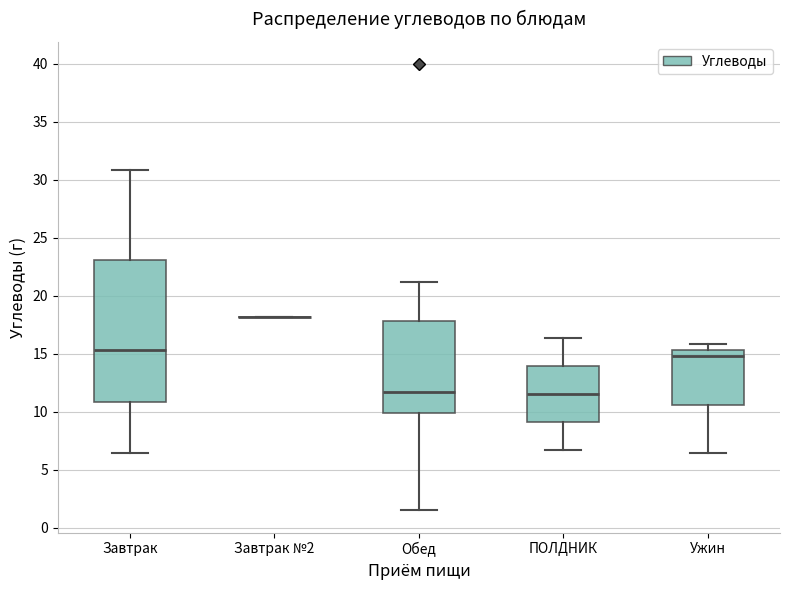

Reading left to right, transcribe this box plot: for each box, give where its median line is, the range the box spans, and where its two whiskers end, as read against the y-axis. The values are not printed on the chart, so give them approximately, as read against the axis.

Завтрак: median 15.5, box 11.0 to 23.0, whiskers 6.5 to 31.0
Завтрак №2: box collapsed to a line at 18.0, whiskers 18.0 to 18.0
Обед: median 11.5, box 10.0 to 18.0, whiskers 1.5 to 21.0
ПОЛДНИК: median 11.5, box 9.0 to 14.0, whiskers 6.5 to 16.5
Ужин: median 15.0, box 10.5 to 15.5, whiskers 6.5 to 16.0